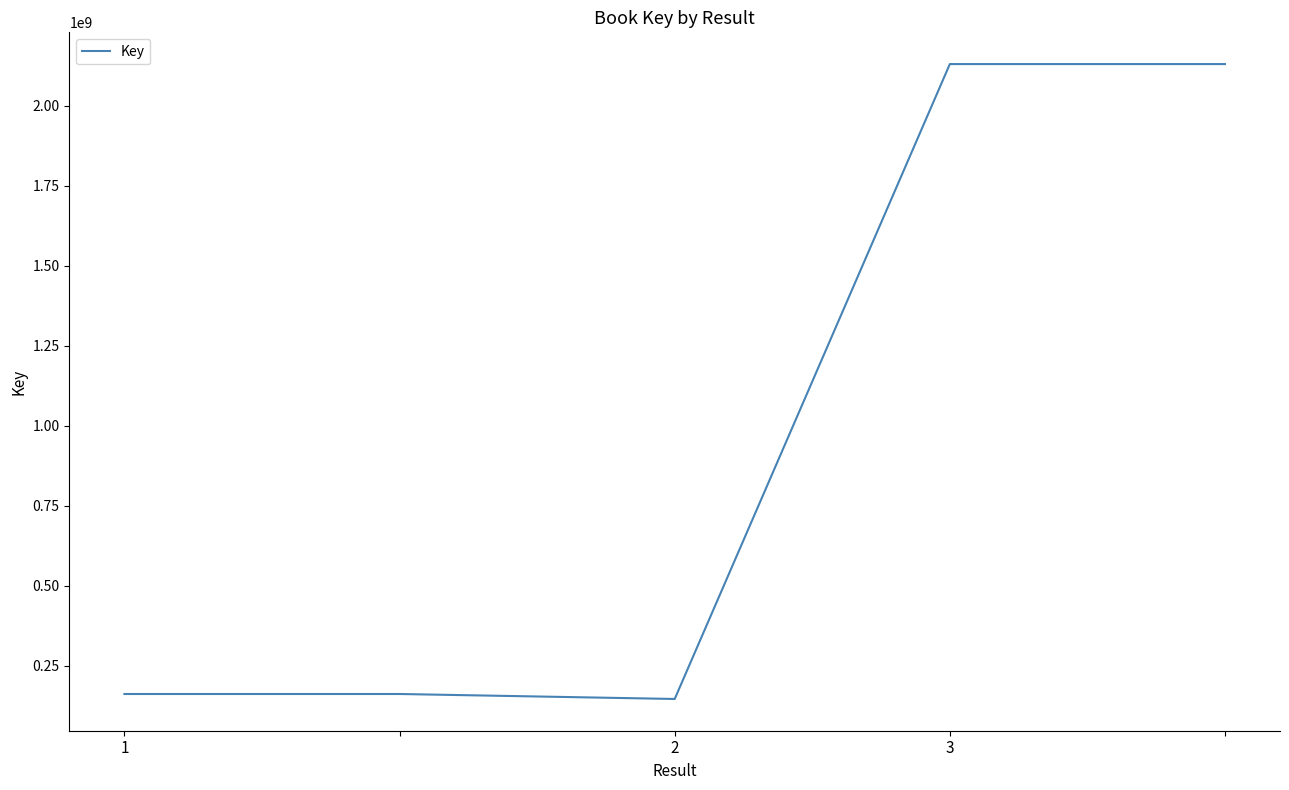

What is the smallest value displayed?

146034396